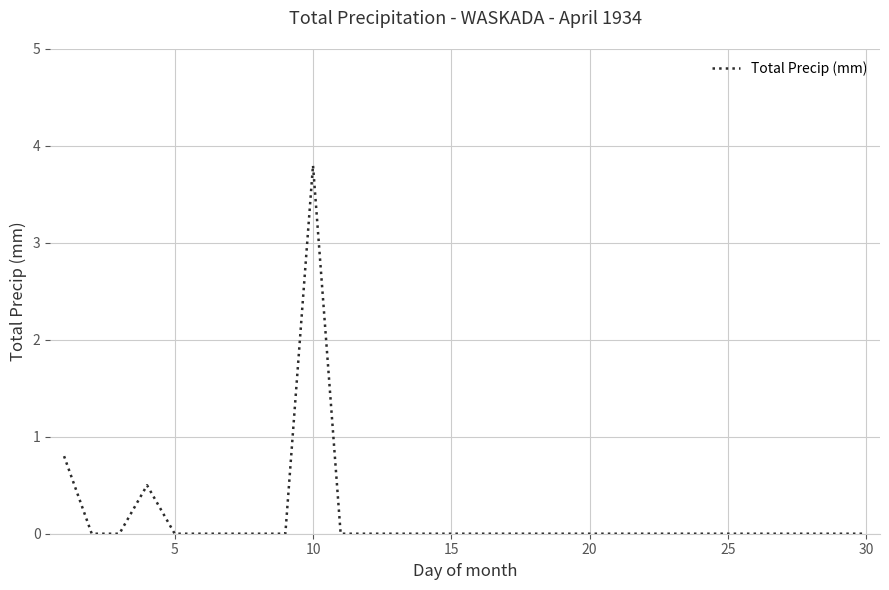

What is the greatest value displayed?

3.8